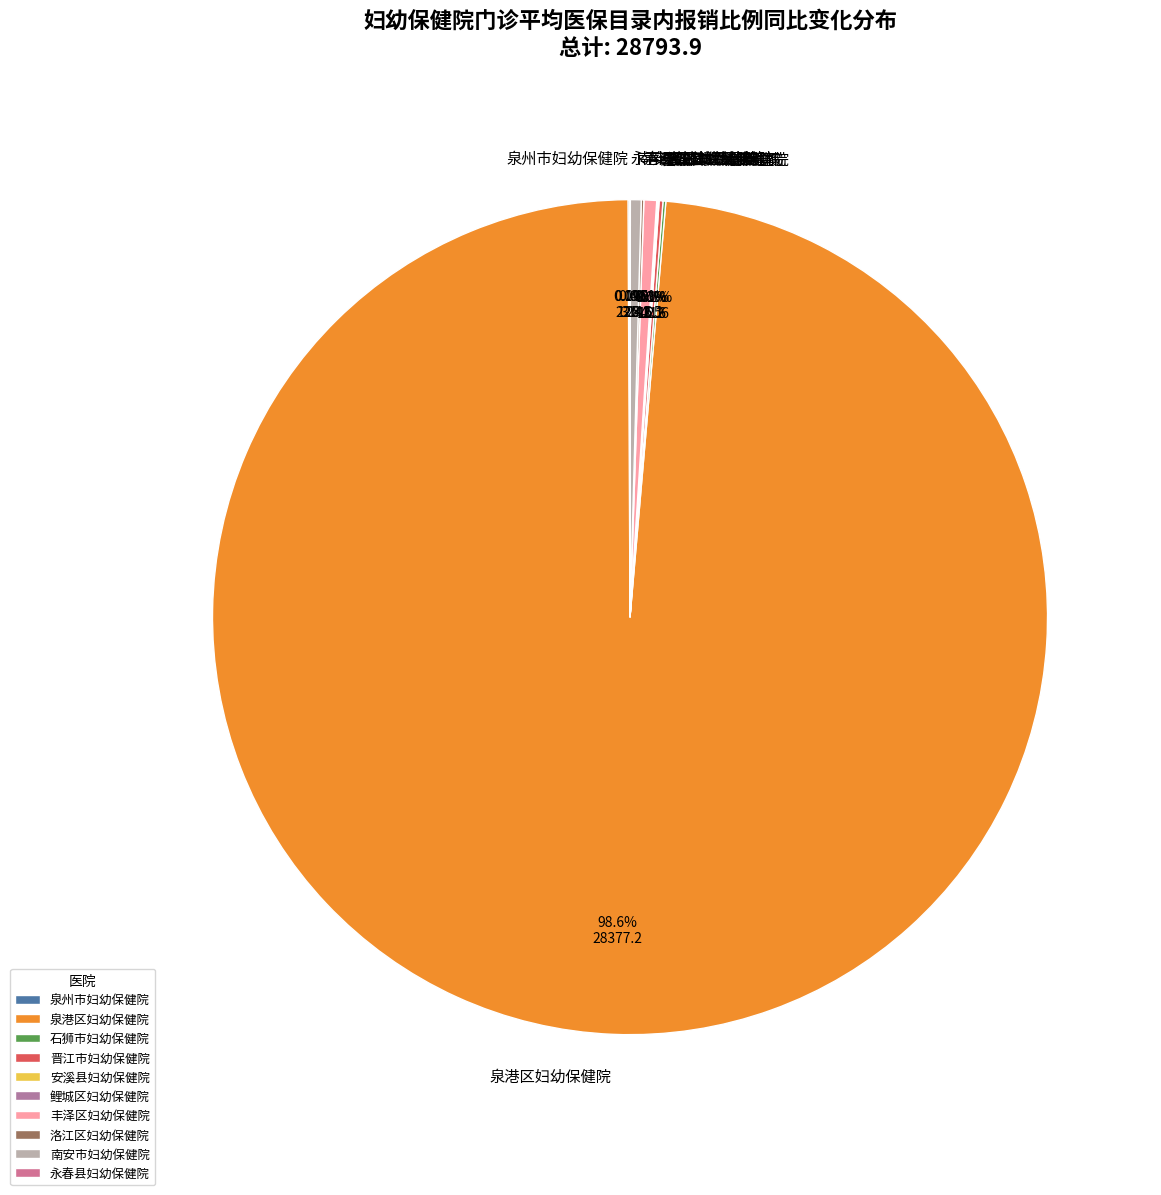

Which slice is the largest?

泉港区妇幼保健院